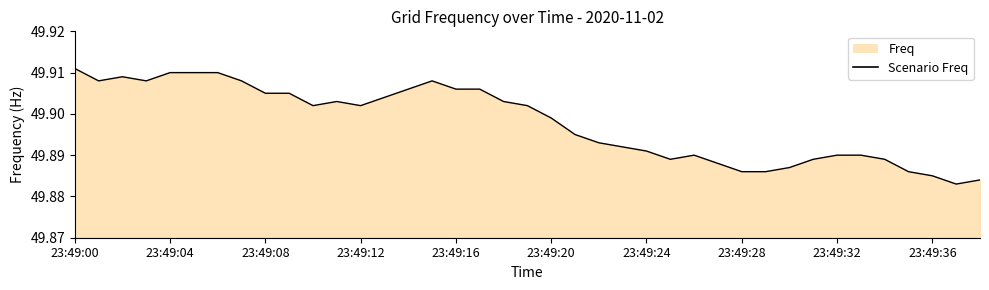

What is the sum of all values?

1946.0